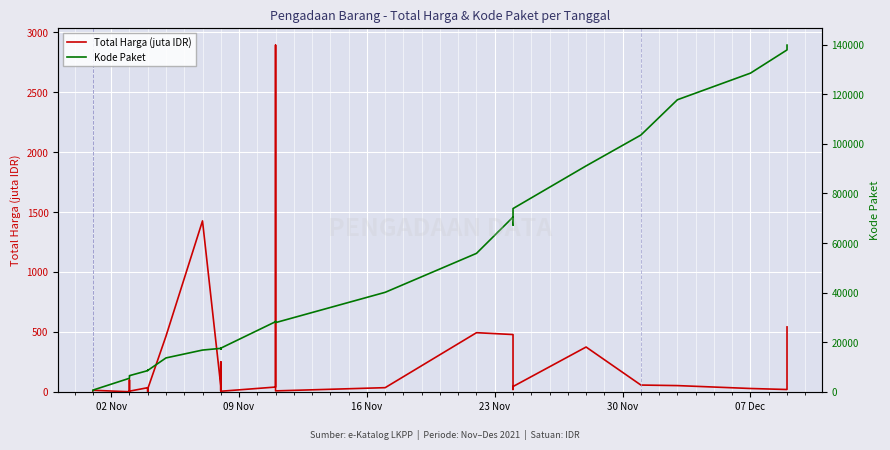

Is the value of Kode Paket at 9 greater than the value of Total Harga (juta IDR) at 23?

Yes